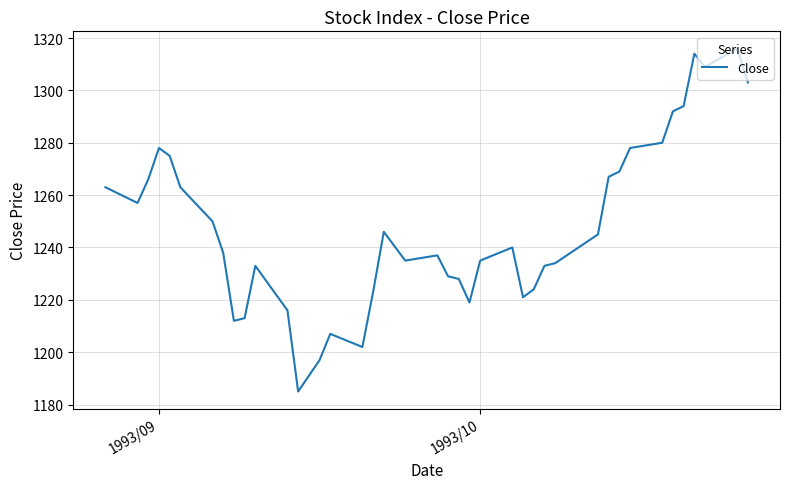

What is the difference between the maximum and minimum values?

131